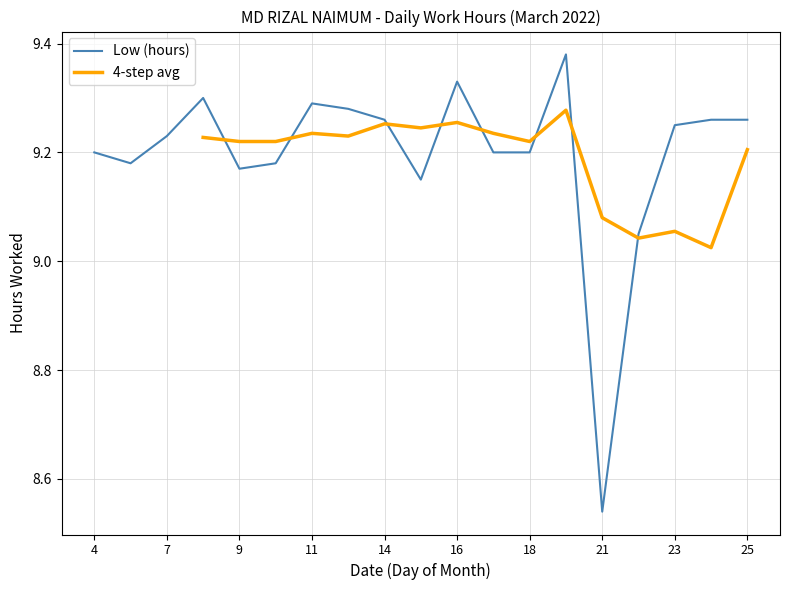

What is the difference between the maximum and minimum values?

0.8